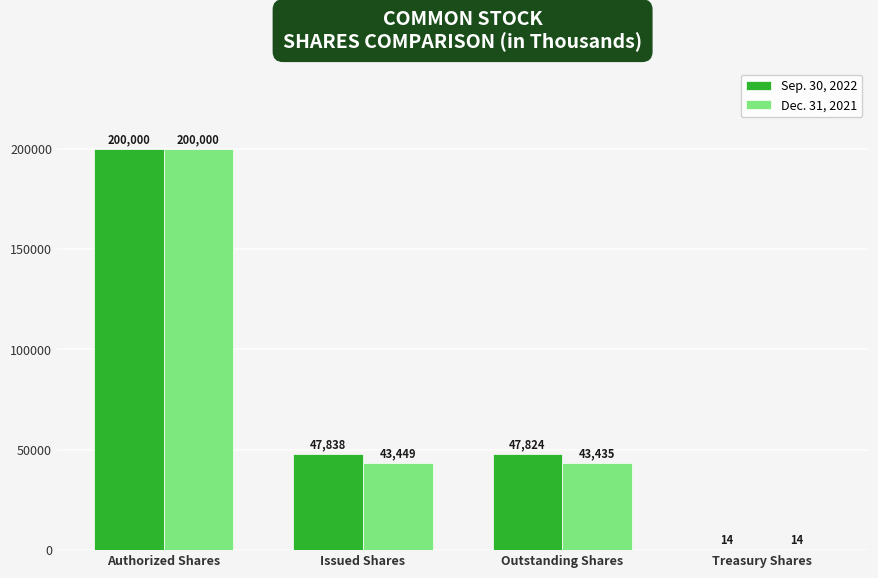

Is the value of Dec. 31, 2021 at Issued Shares greater than the value of Sep. 30, 2022 at Issued Shares?

No